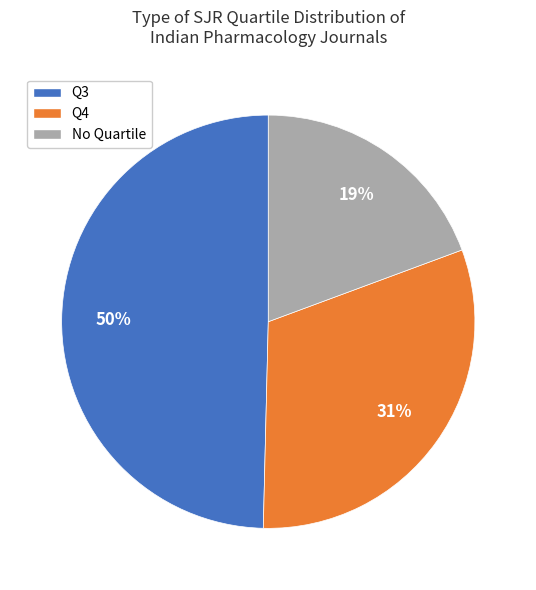

Does any single category account for the majority?

No